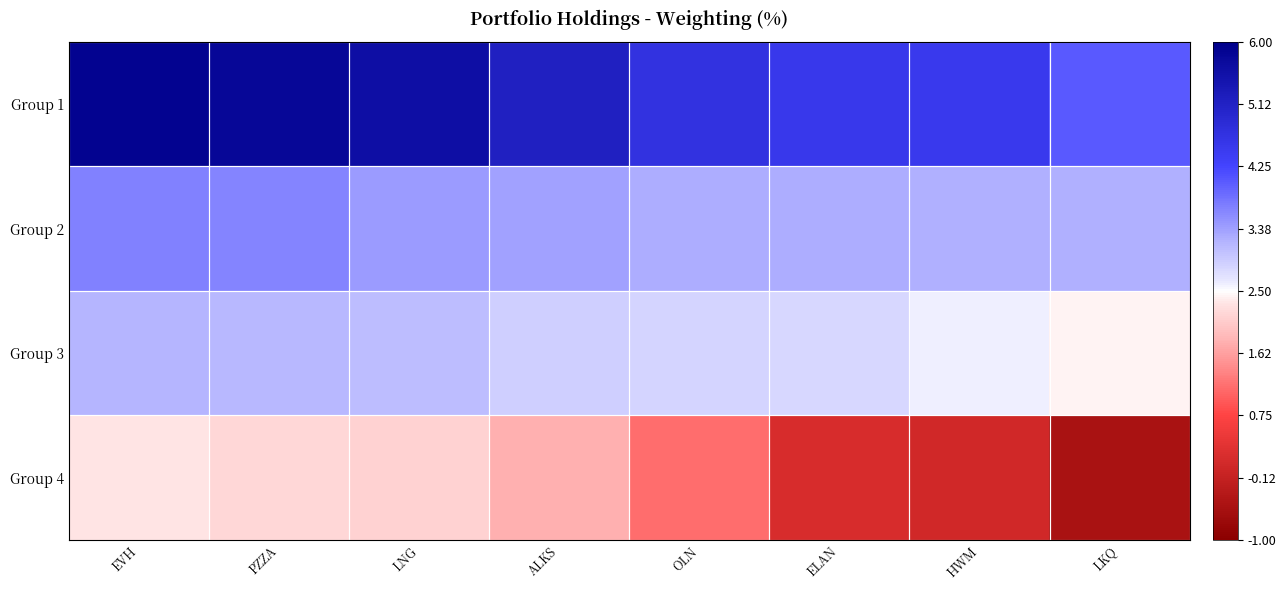

Reading left to right, what are all the values shown in this chart?

Group 1: EVH=5.9	PZZA=5.8	LNG=5.6	ALKS=5.2	OLN=4.7	ELAN=4.5	HWM=4.5	LKQ=4.0
Group 2: EVH=3.7	PZZA=3.6	LNG=3.4	ALKS=3.4	OLN=3.3	ELAN=3.2	HWM=3.2	LKQ=3.2
Group 3: EVH=3.2	PZZA=3.1	LNG=3.1	ALKS=2.9	OLN=2.8	ELAN=2.8	HWM=2.6	LKQ=2.4
Group 4: EVH=2.3	PZZA=2.2	LNG=2.1	ALKS=1.8	OLN=1.1	ELAN=0.2	HWM=0.0	LKQ=-0.5